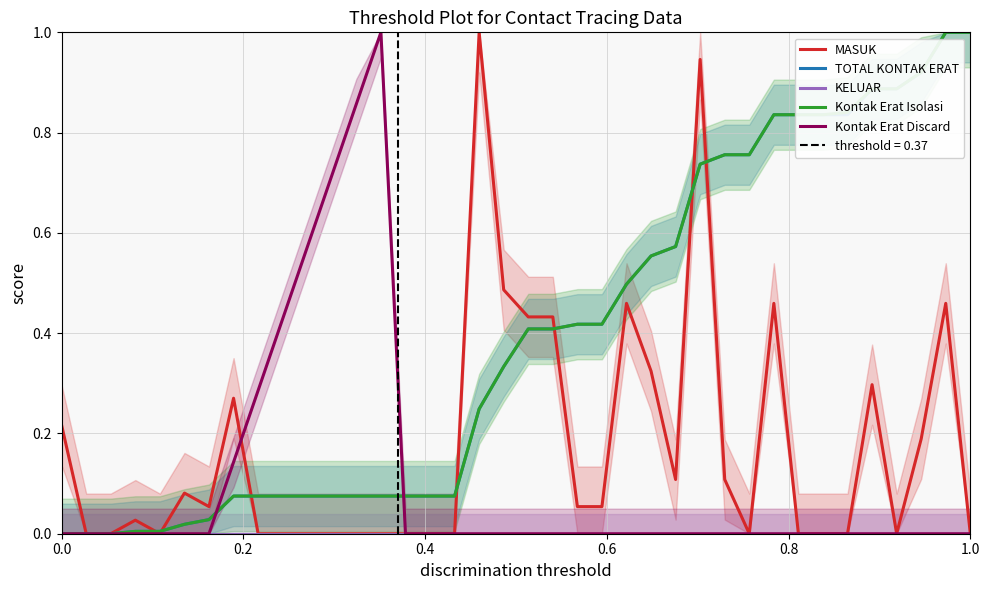

What are all the series names shown in the legend?

MASUK, TOTAL KONTAK ERAT, KELUAR, Kontak Erat Isolasi, Kontak Erat Discard